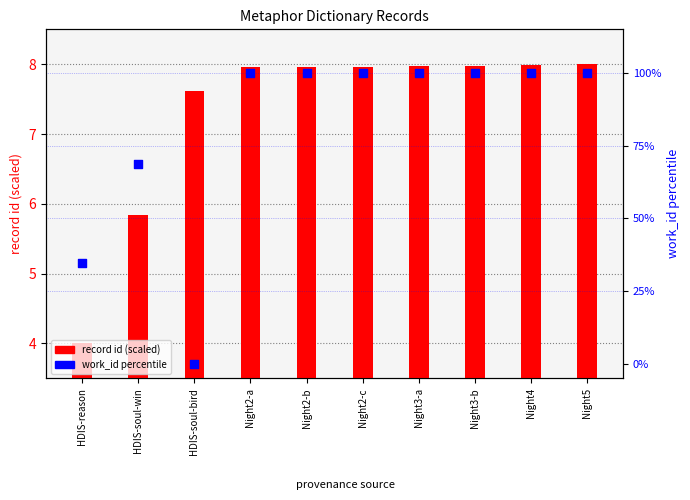

Which series contains the highest Y value?

work_id (percentile)